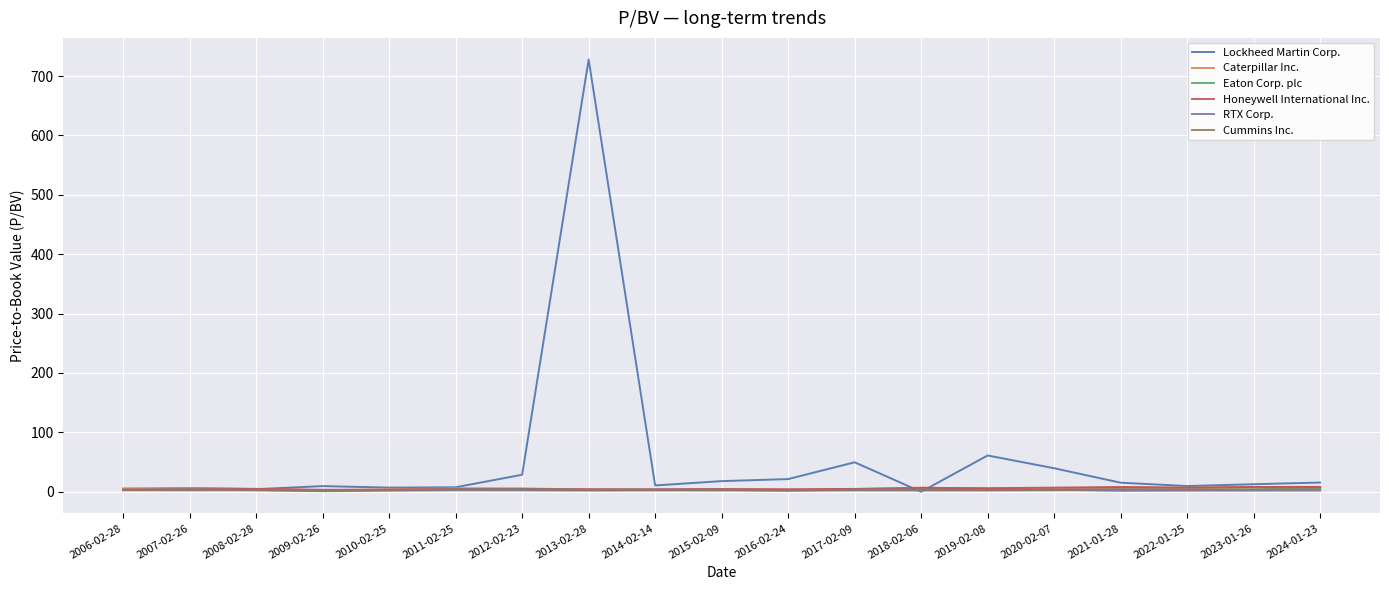

At which category does the chart reach its peak across all series?

2013-02-28